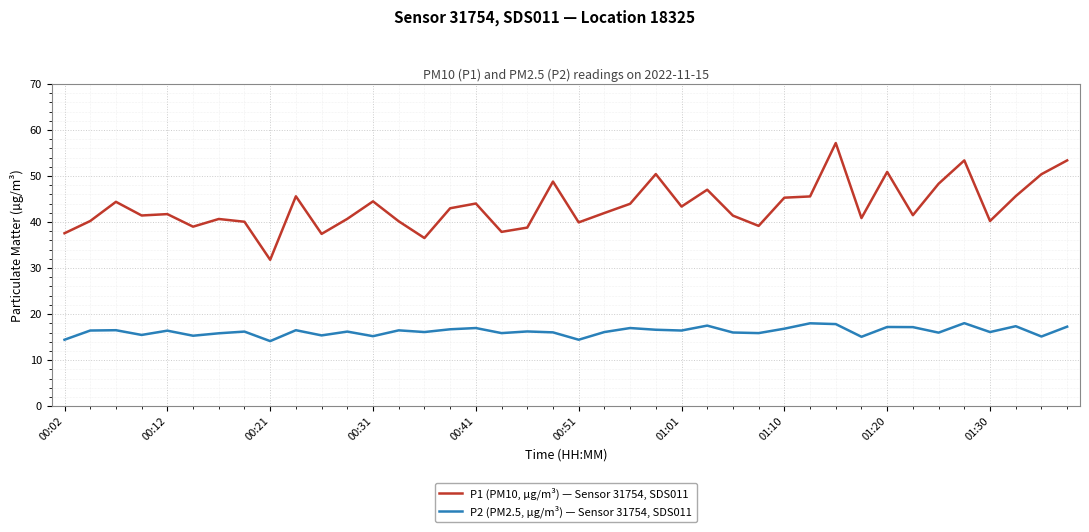

What is the minimum value shown in the chart?

14.1